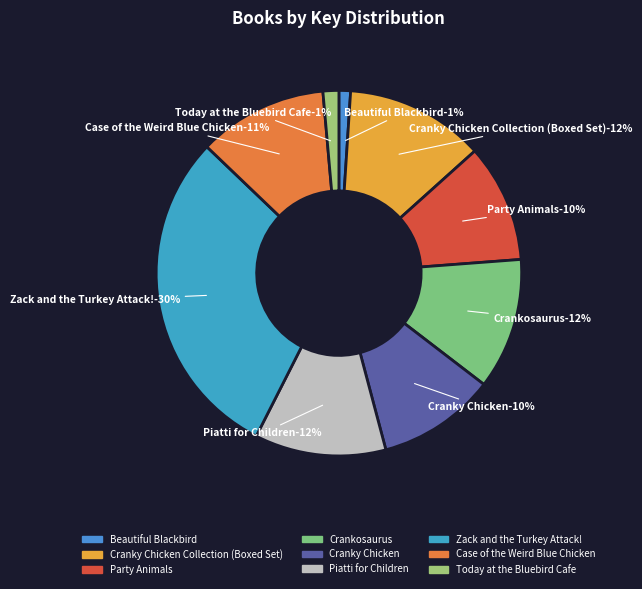

The Beautiful Blackbird slice represents 13% of the pie. True or false?

False